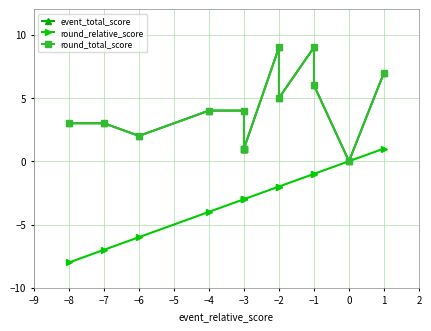

Does the chart display data point markers on the line(s)?

Yes